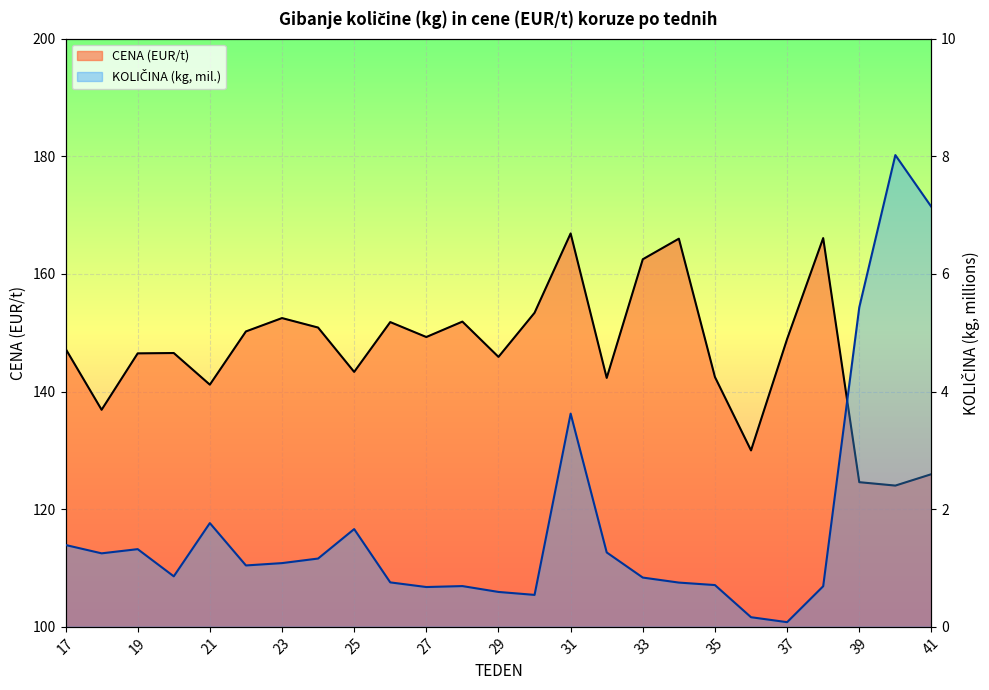

Is the value of KOLIČINA (kg, millions) at 17 greater than the value of CENA (EUR/t) at 30?

No